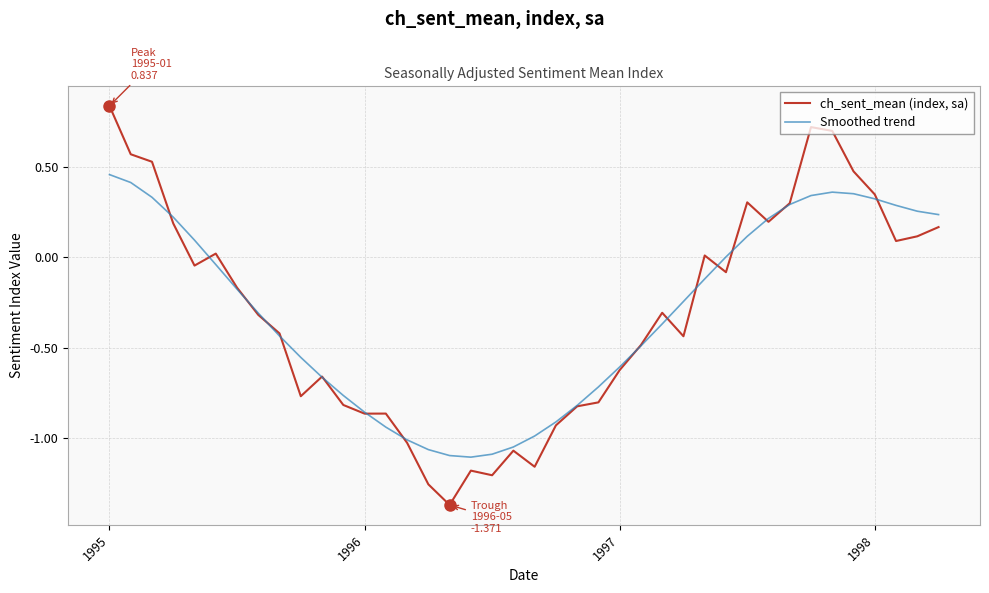

Which series has the largest range (max minus min)?

ch_sent_mean (index, sa)